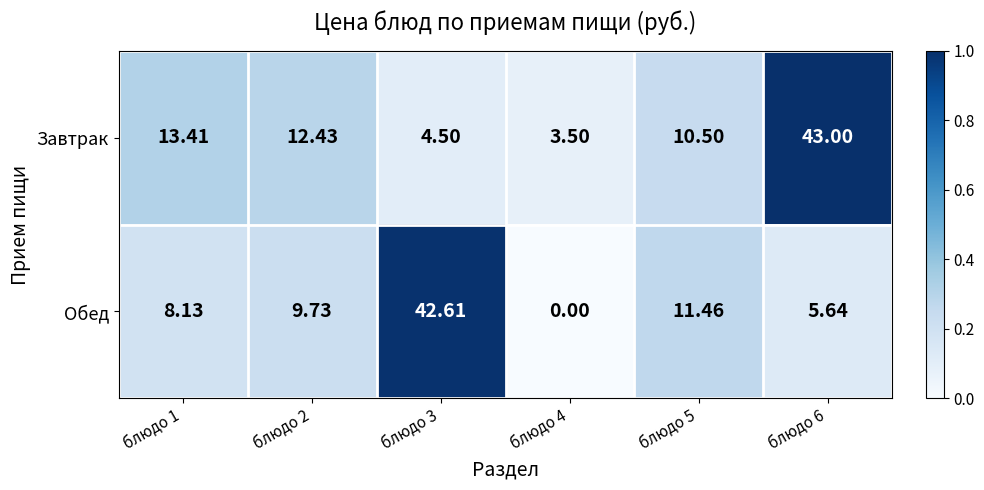

What is the greatest value displayed?

43.0